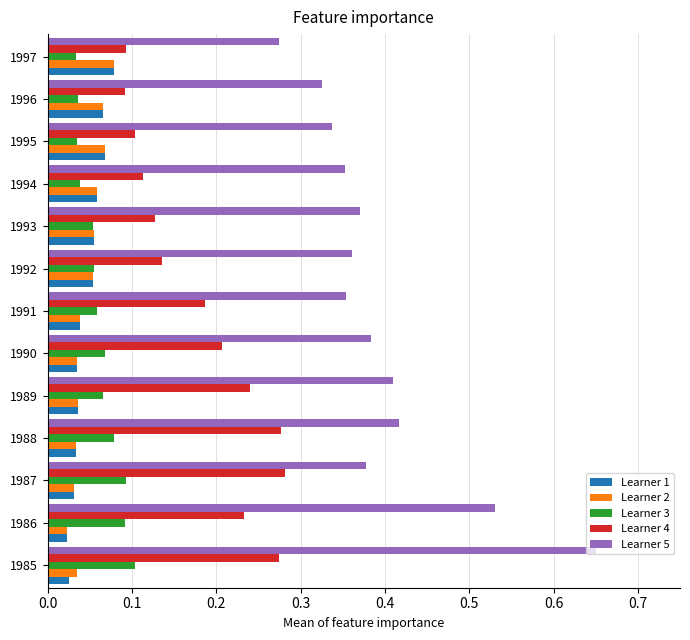

Count the Learner 2 values in the range 0 to 1.

13